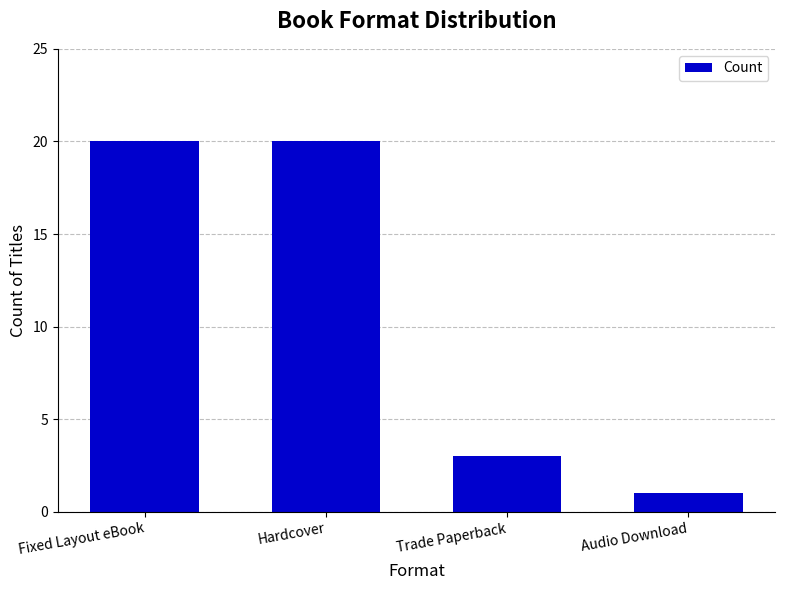

At which category does the chart reach its minimum across all series?

Audio Download